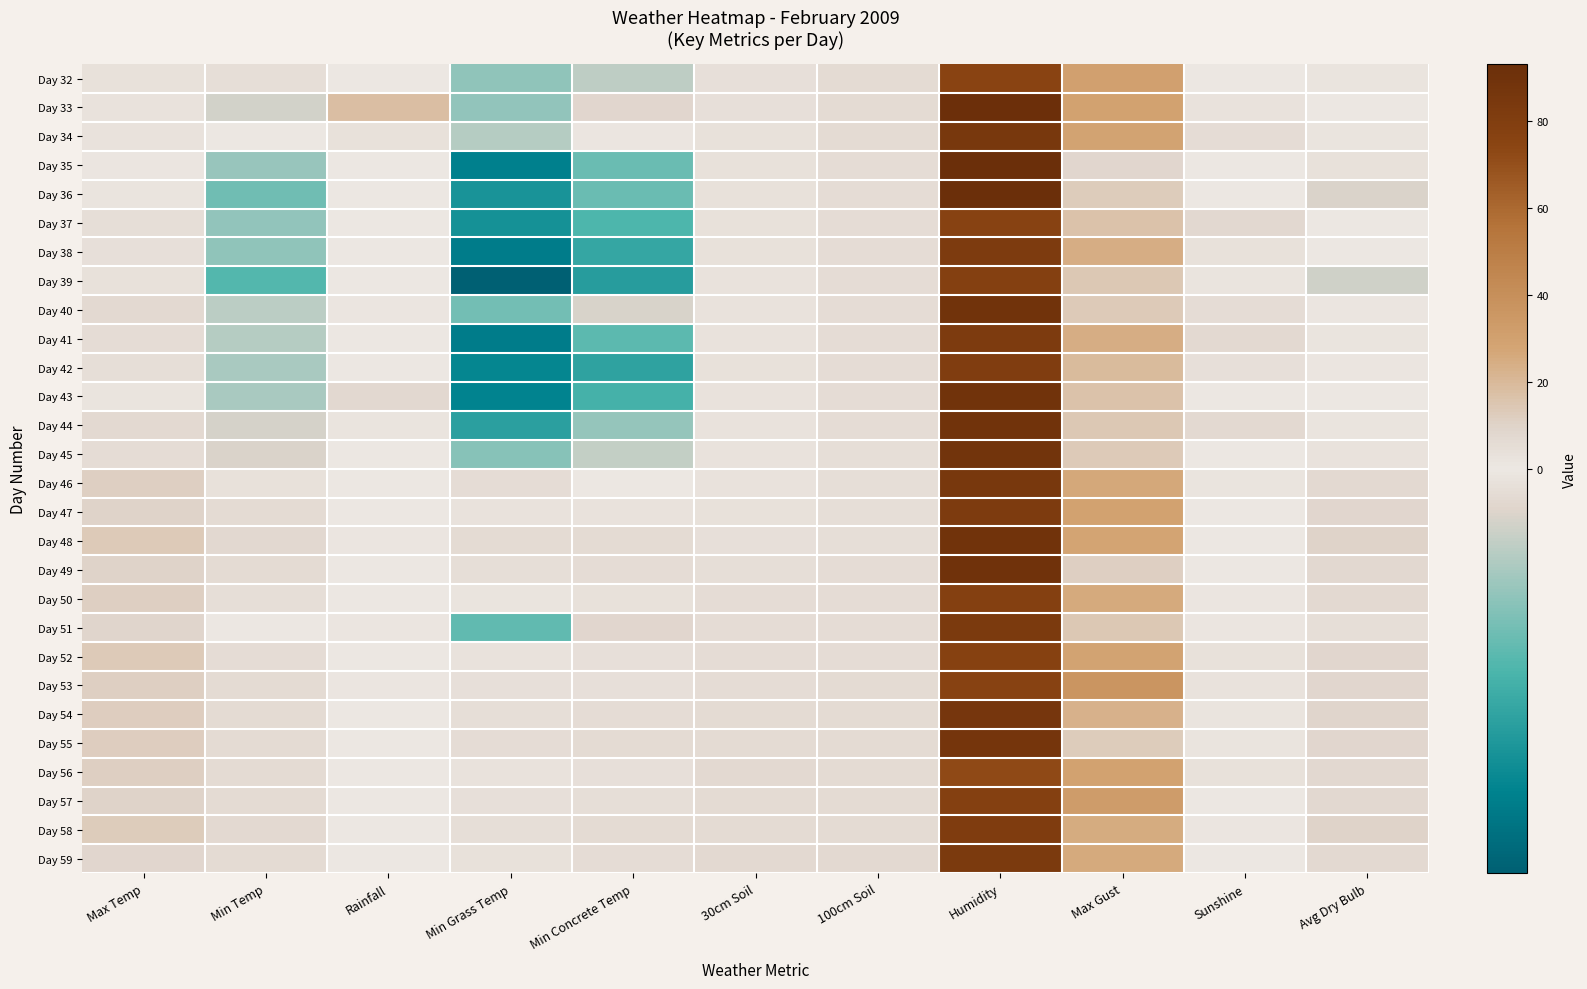

At which category does the chart reach its peak across all series?

Humidity